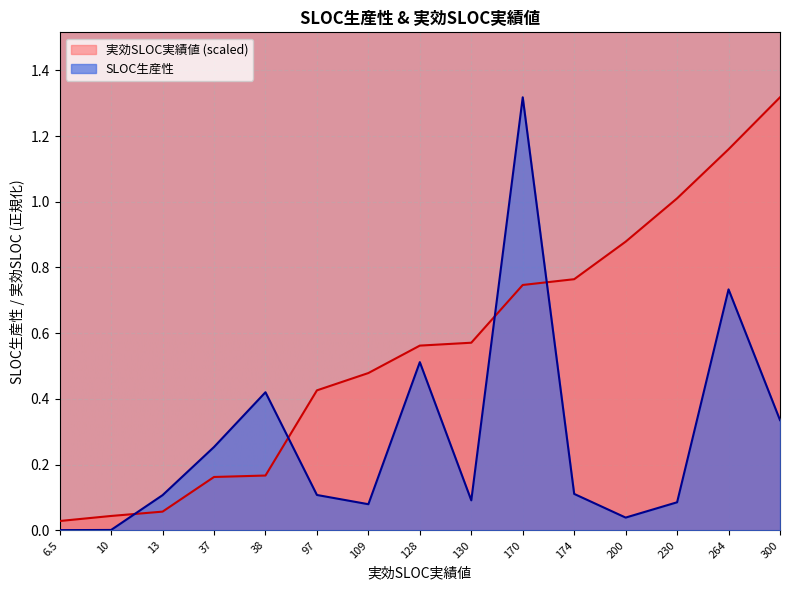

What is the difference between the highest and lowest values at 109?

0.4